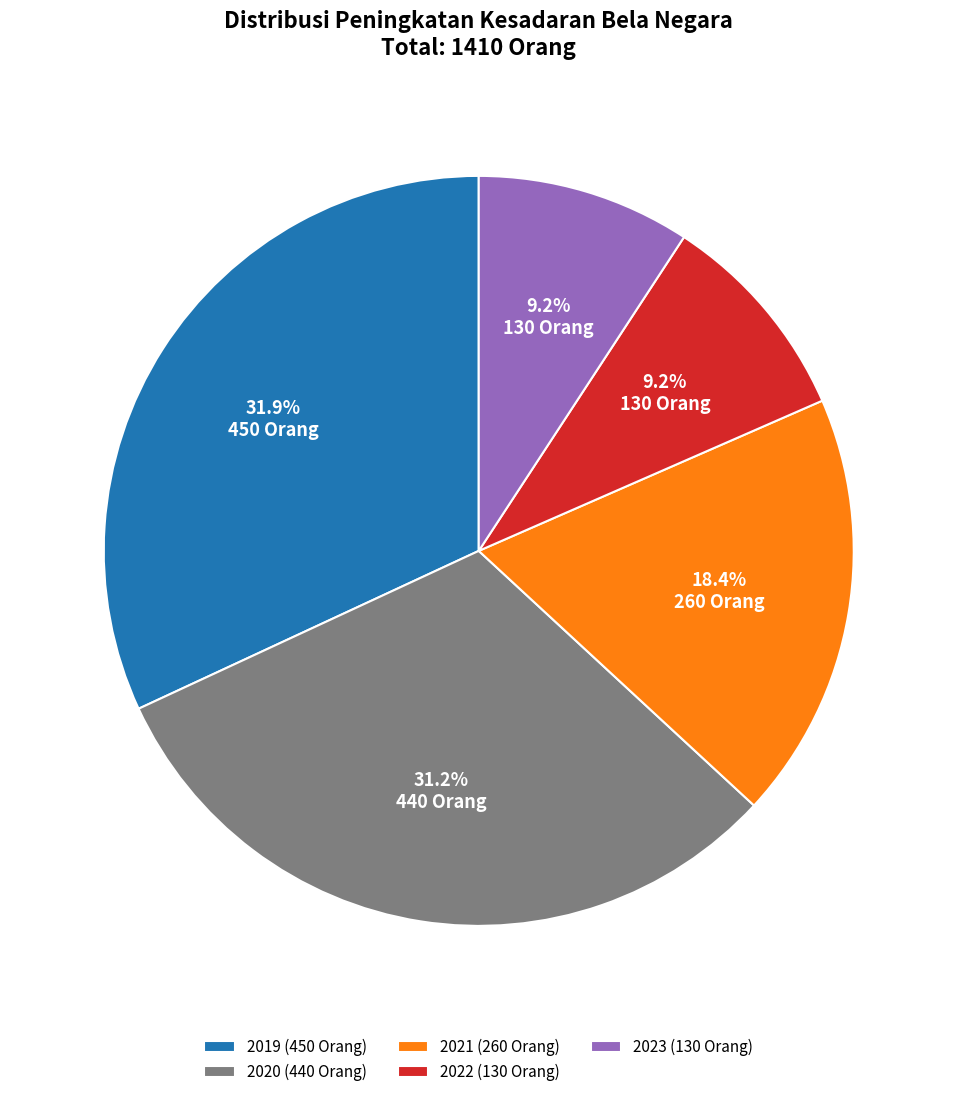

What is the largest slice in the pie chart?

2019